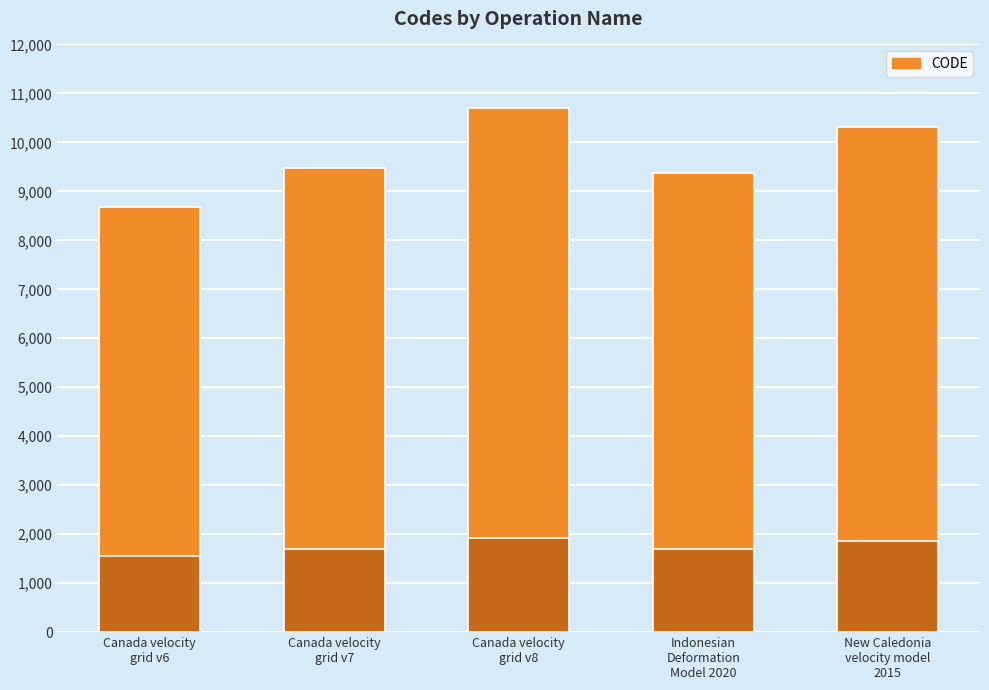

What is the minimum value shown in the chart?

8676